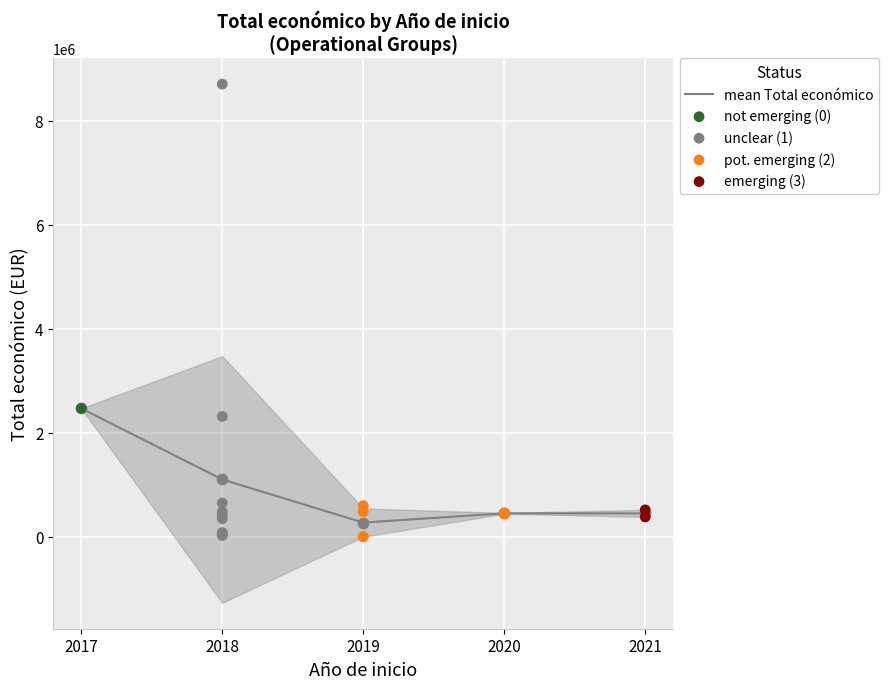

Between 2019 and 2018, which is larger?

2018